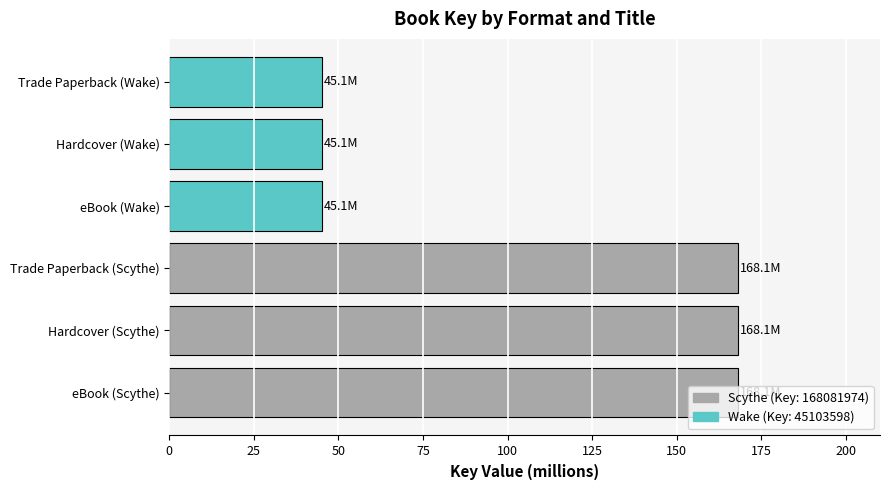

What is the ratio of the value at eBook (Scythe) to the value at Hardcover (Scythe)?

1.0